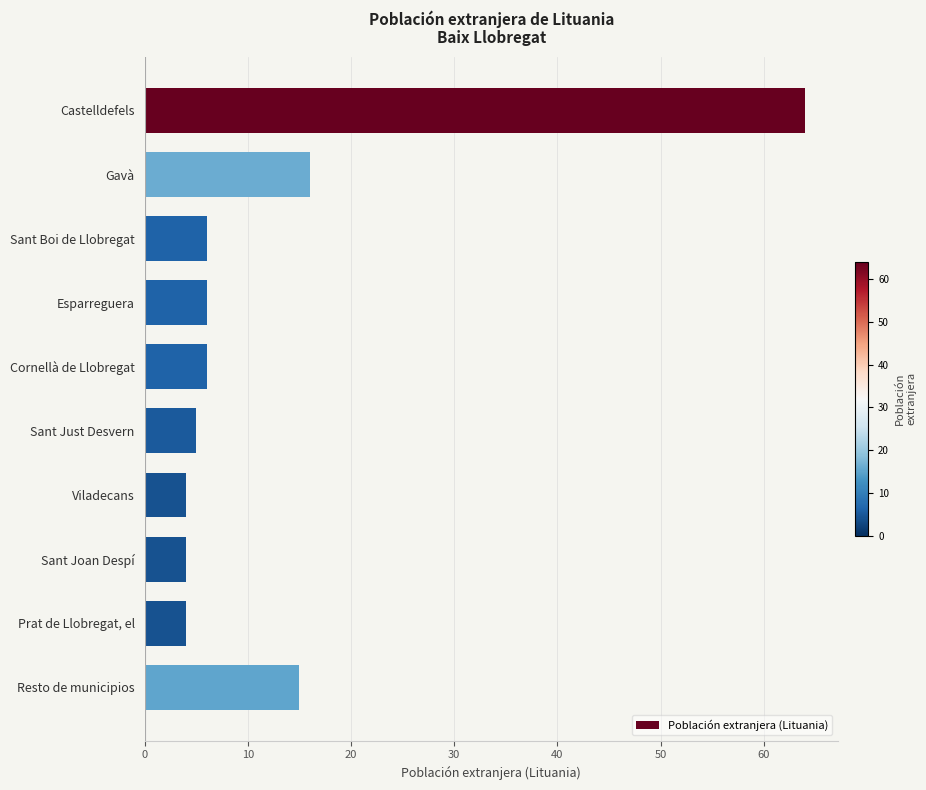

Reading top to bottom, extract all data points from this chart.

Castelldefels=64	Gavà=16	Sant Boi de Llobregat=6	Esparreguera=6	Cornellà de Llobregat=6	Sant Just Desvern=5	Viladecans=4	Sant Joan Despí=4	Prat de Llobregat, el=4	Resto de municipios=15